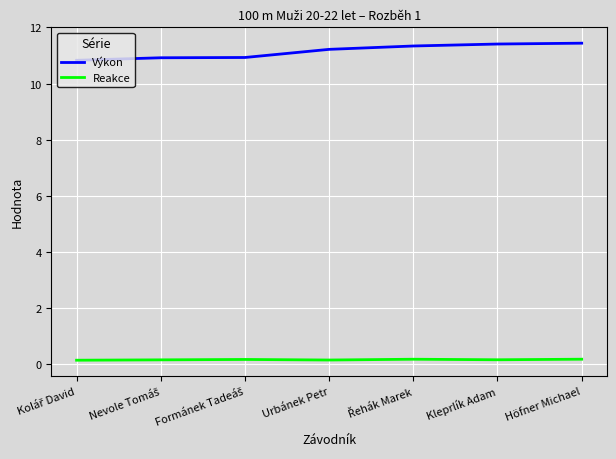

Rank the series by their average value, from highest to lowest.

Výkon, Reakce